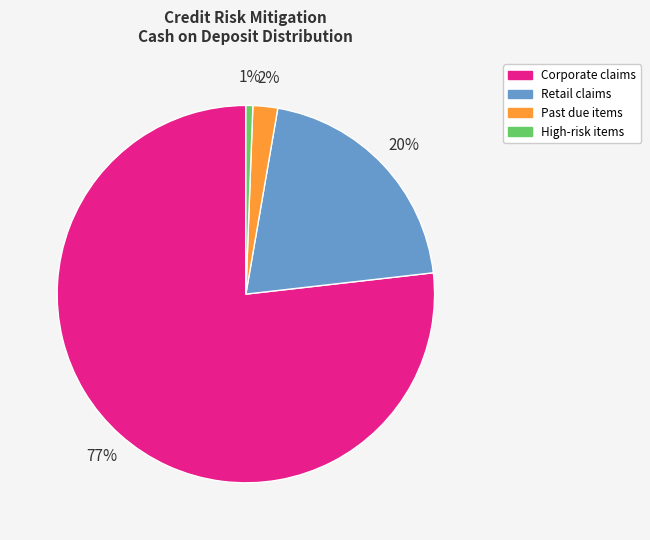

Do High-risk items and Corporate claims together represent more than half of the pie?

Yes